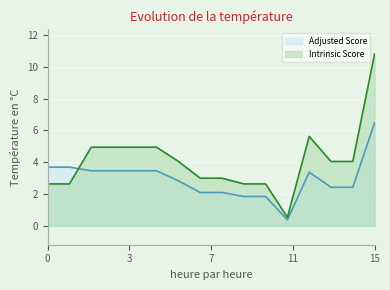

Which series has the largest total across all categories?

Intrinsic Score